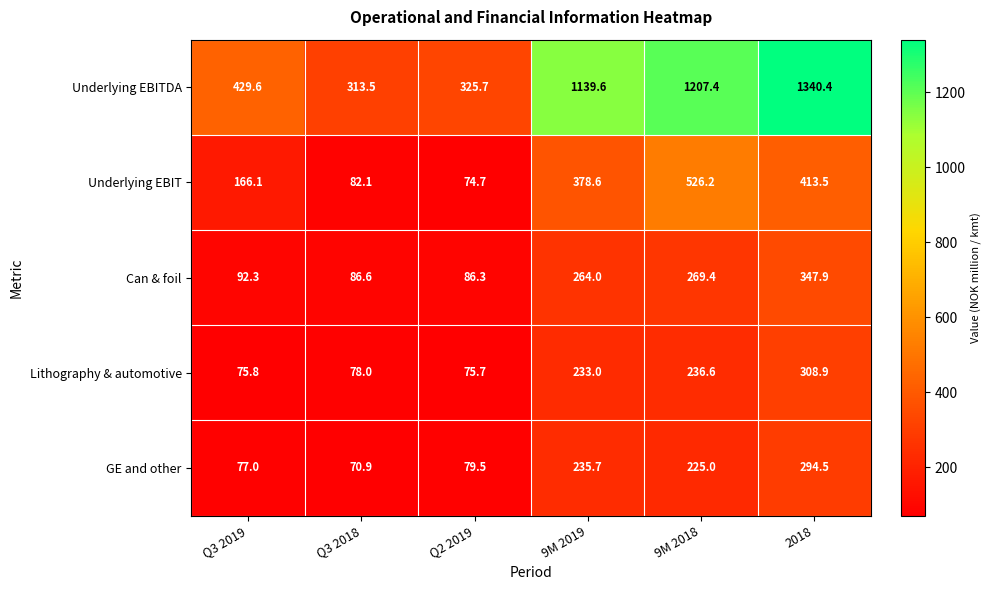

Reading left to right, extract all data points from this chart.

Underlying EBITDA: Q3 2019=429.6	Q3 2018=313.5	Q2 2019=325.7	9M 2019=1139.6	9M 2018=1207.4	2018=1340.4
Underlying EBIT: Q3 2019=166.1	Q3 2018=82.1	Q2 2019=74.7	9M 2019=378.6	9M 2018=526.2	2018=413.5
Can & foil: Q3 2019=92.3	Q3 2018=86.6	Q2 2019=86.3	9M 2019=264.0	9M 2018=269.4	2018=347.9
Lithography & automotive: Q3 2019=75.8	Q3 2018=78.0	Q2 2019=75.7	9M 2019=233.0	9M 2018=236.6	2018=308.9
GE and other: Q3 2019=77.0	Q3 2018=70.9	Q2 2019=79.5	9M 2019=235.7	9M 2018=225.0	2018=294.5